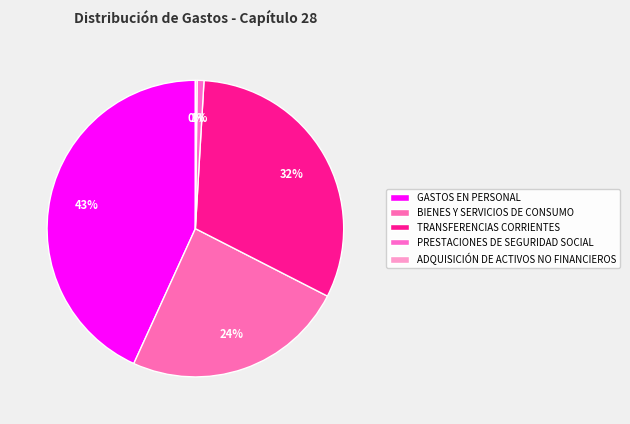

The PRESTACIONES DE SEGURIDAD SOCIAL slice represents 7% of the pie. True or false?

False